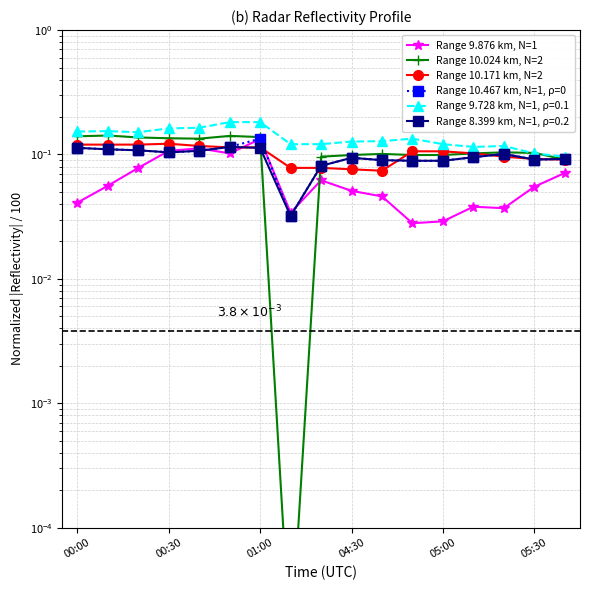

At how many categories does at least one series exceed 0?

17